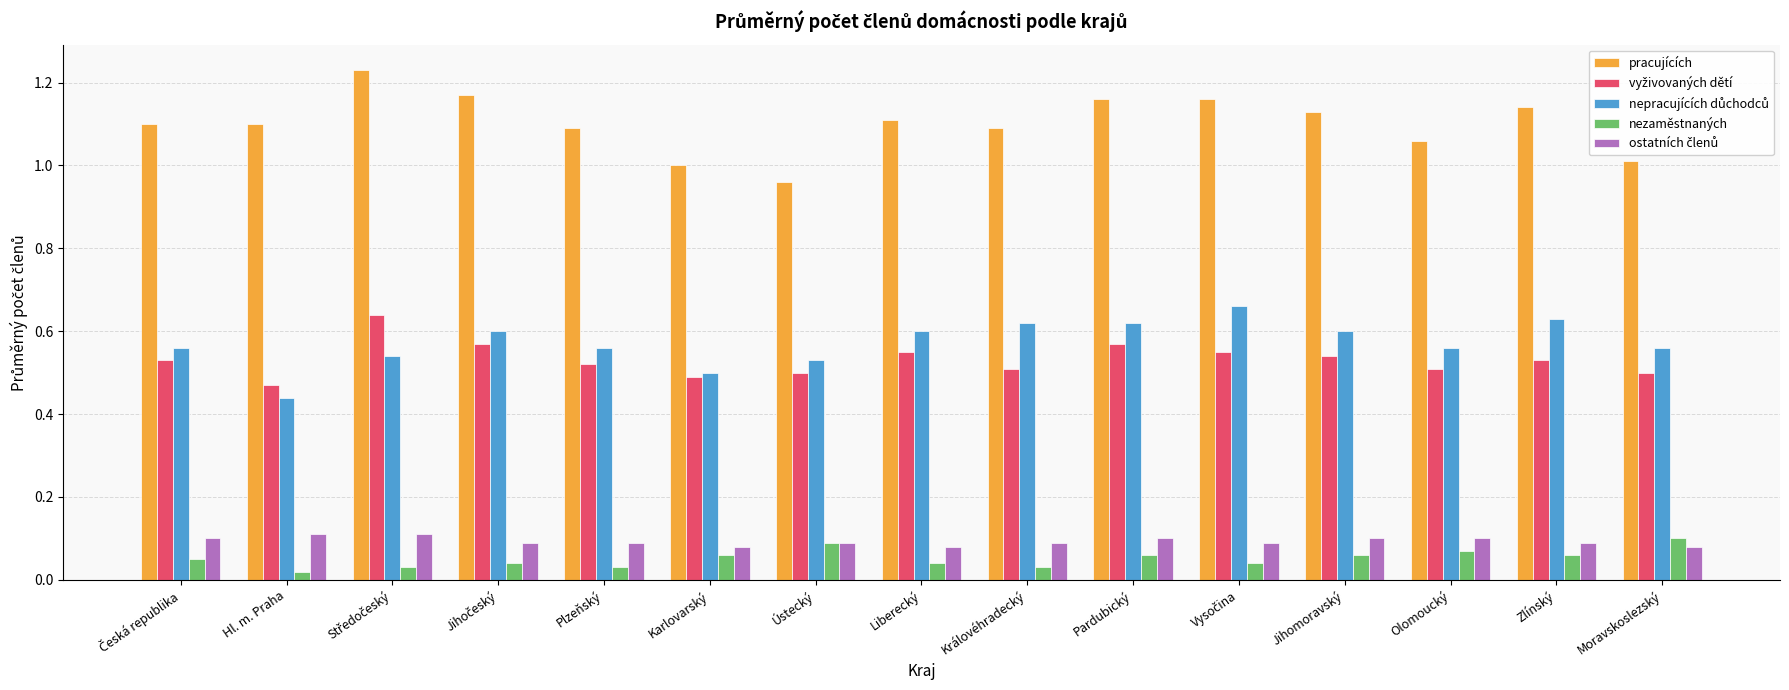

Which series has the largest range (max minus min)?

pracujících